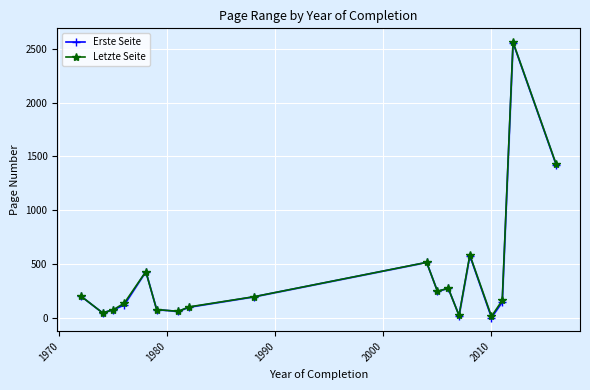

What is the average value of the Letzte Seite series?

394.6